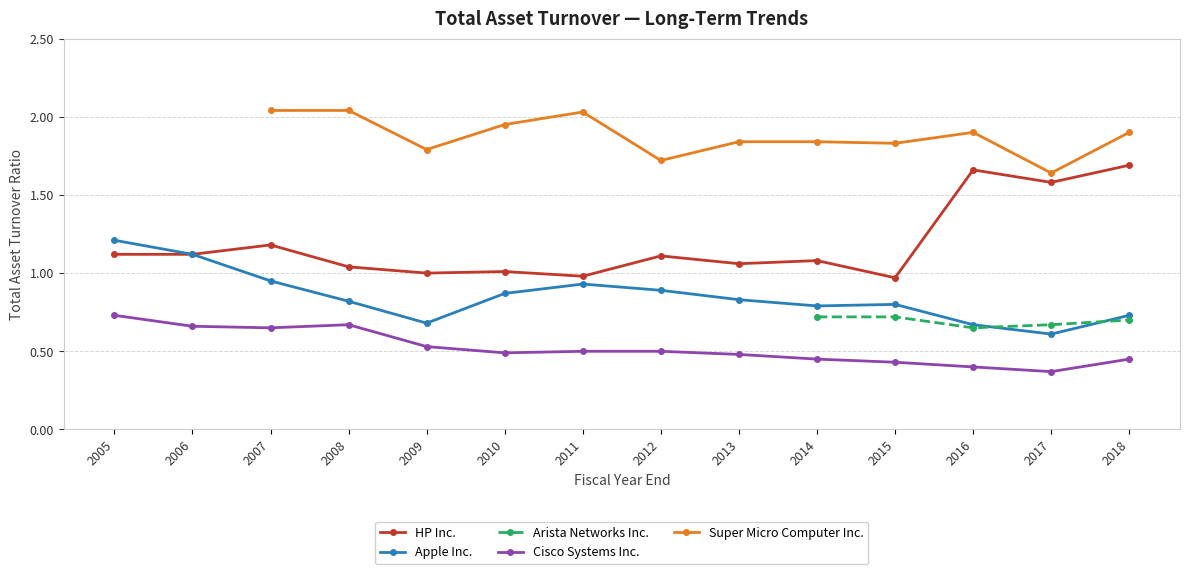

How many categories are shown in the chart?

14